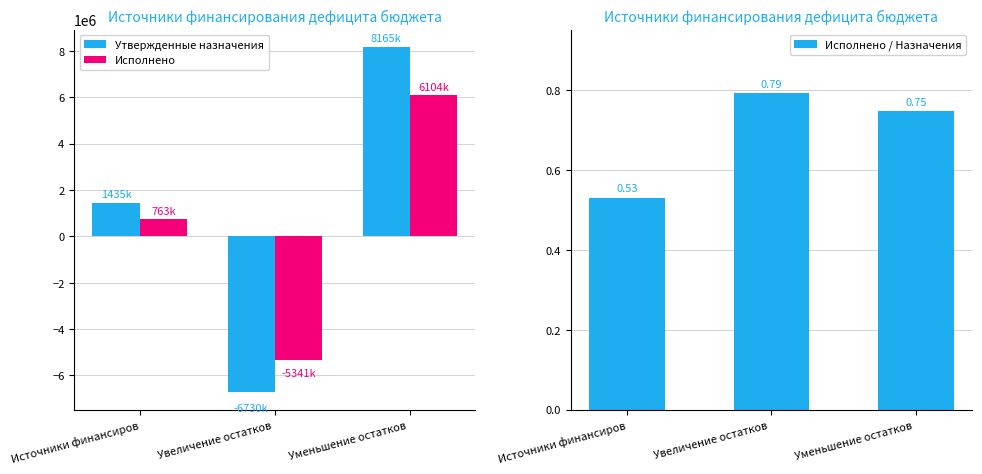

List the series in order of their peak value, highest first.

Утвержденные назначения, Исполнено, Исполнено / Назначения